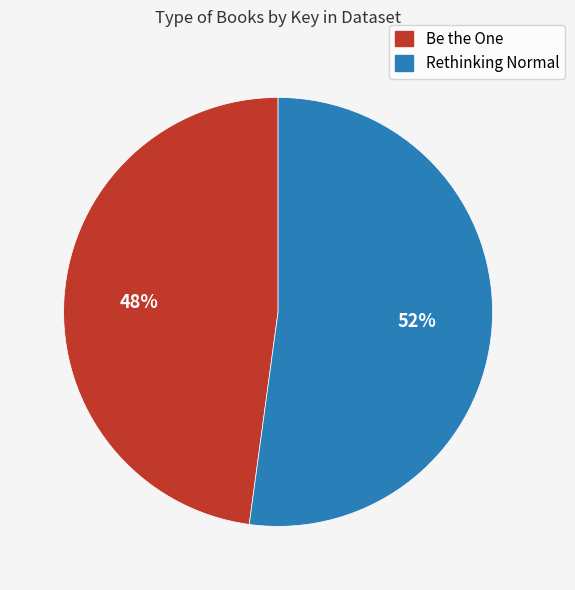

Do Be the One and Rethinking Normal together represent more than half of the pie?

Yes